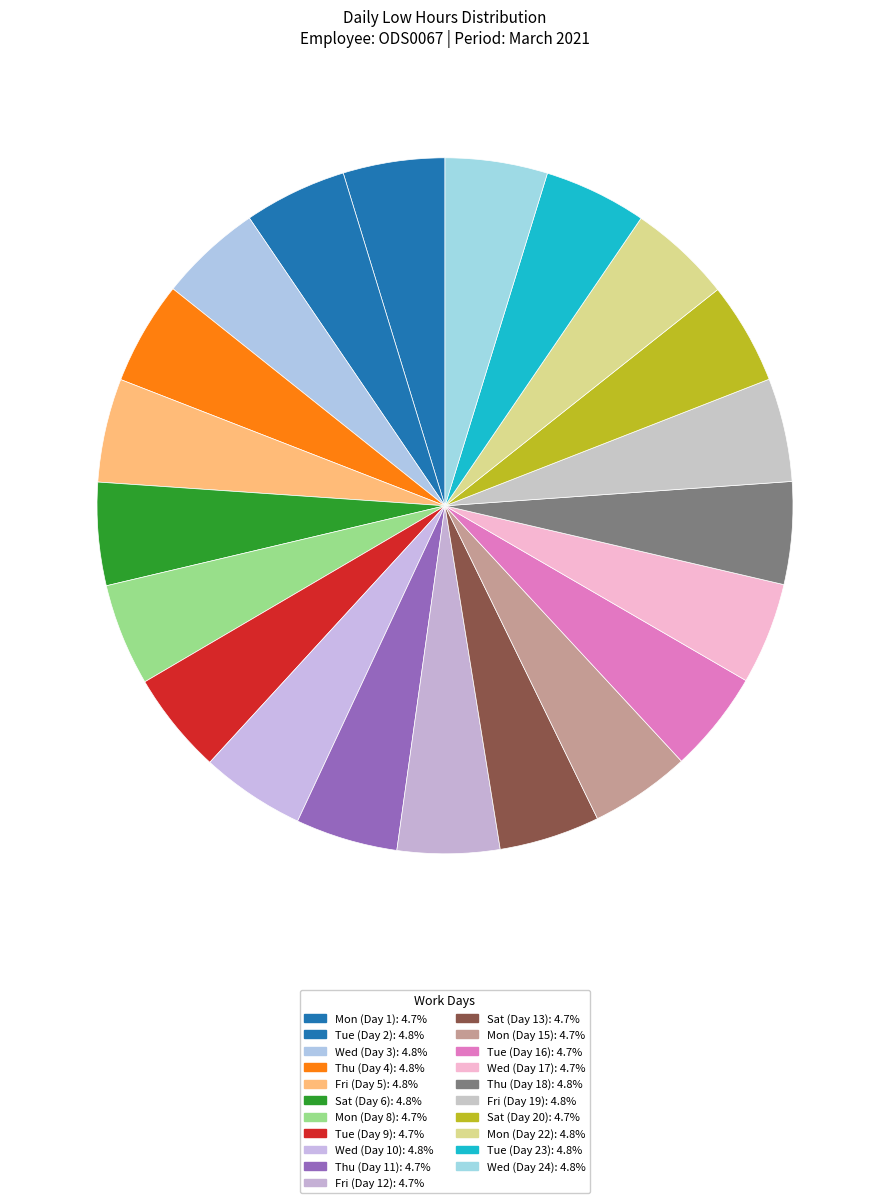

Does any single category account for the majority?

No